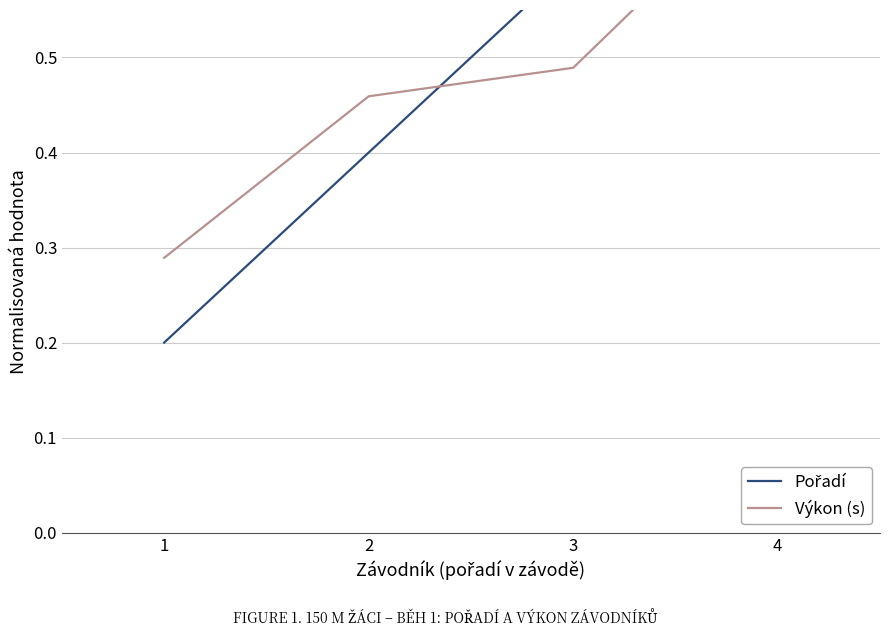

What is the sum of the Výkon (s) values at 1 and 3?

0.8